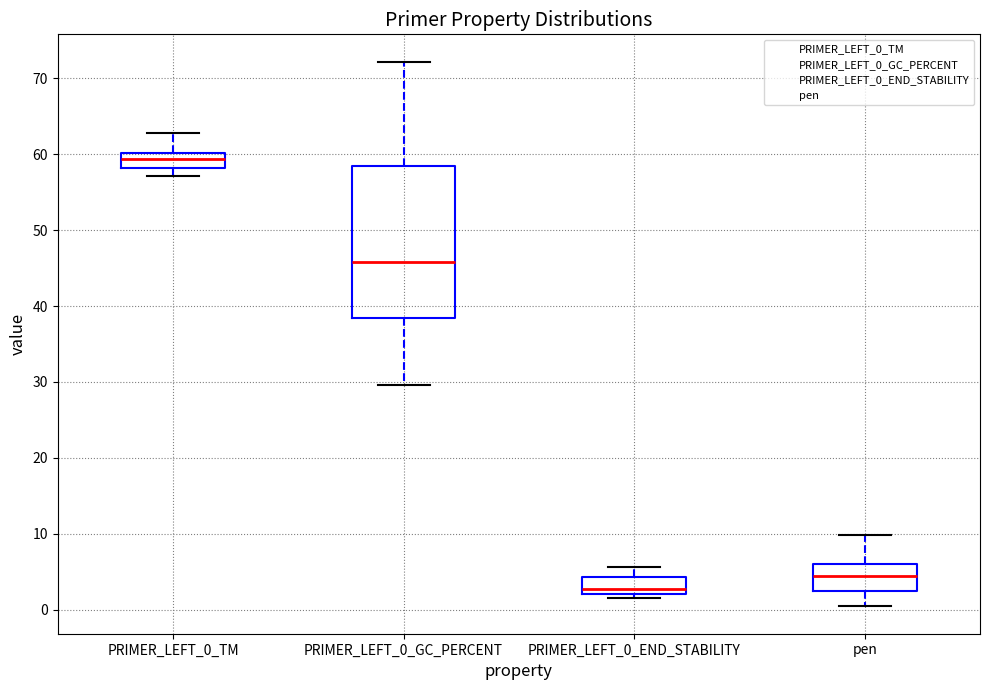

Where is the upper edge of the box for PRIMER_LEFT_0_TM on the y-axis? The values are not printed on the chart, so give them approximately, as read against the axis.

60